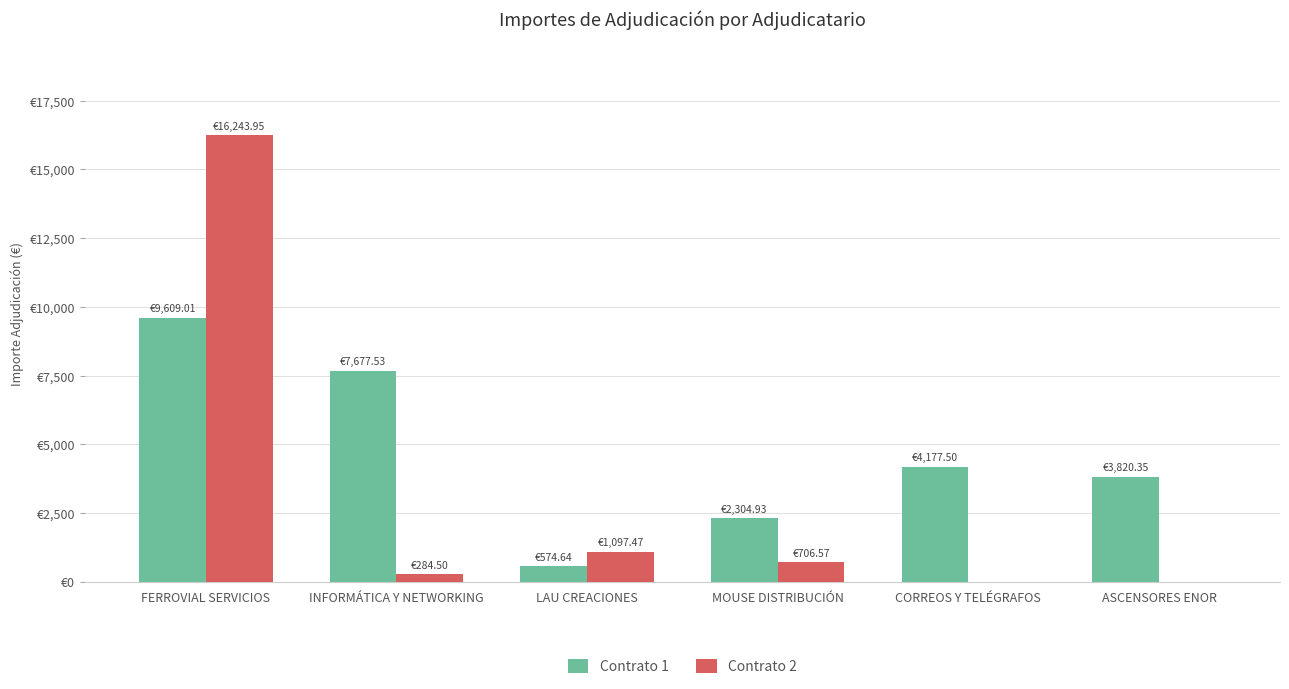

What are all the series names shown in the legend?

Contrato 1, Contrato 2